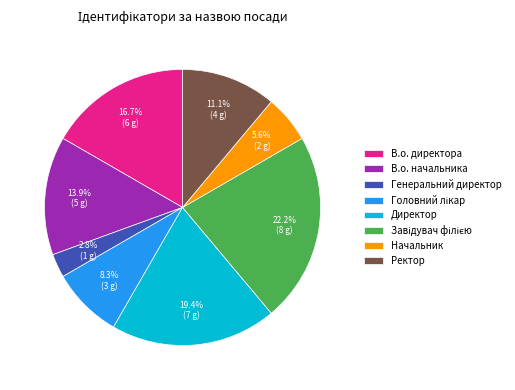

Which category has the smallest portion of the pie?

Генеральний директор